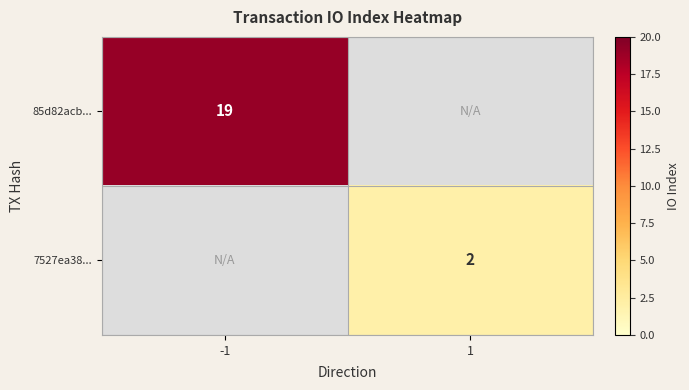

True or false: 85d82acb... has a value of 19 at -1.

True